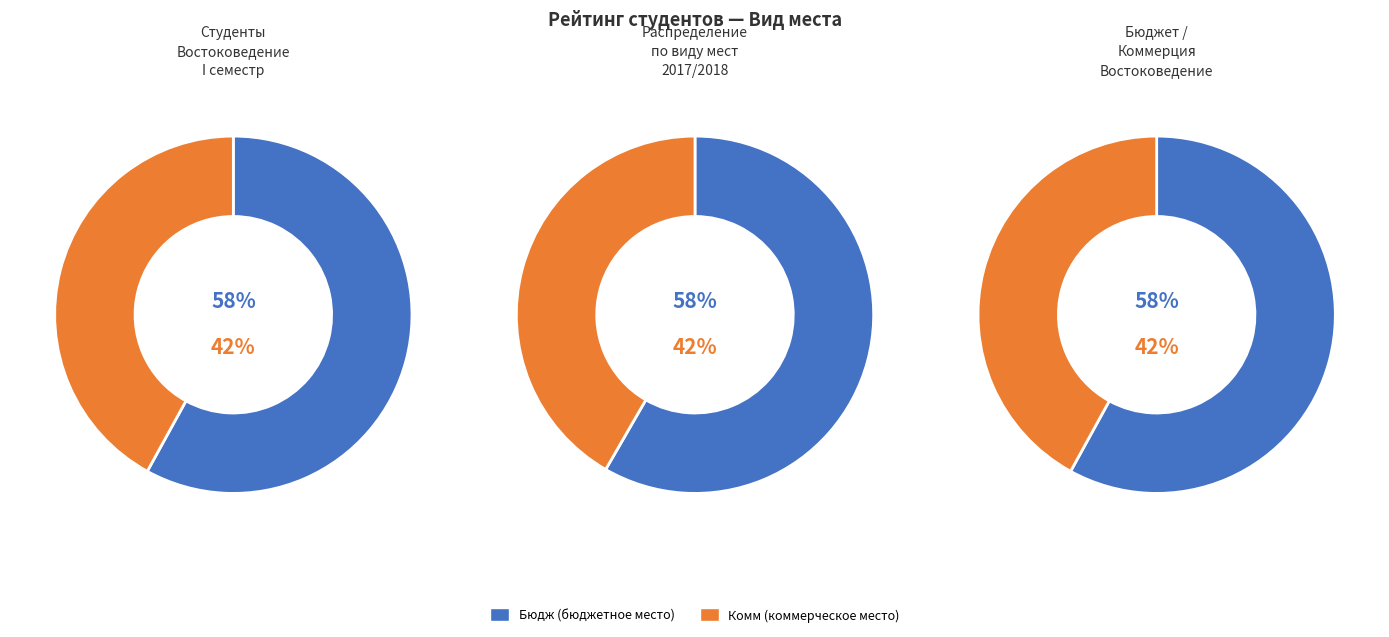

Does Бюдж represent more than half of the total?

Yes